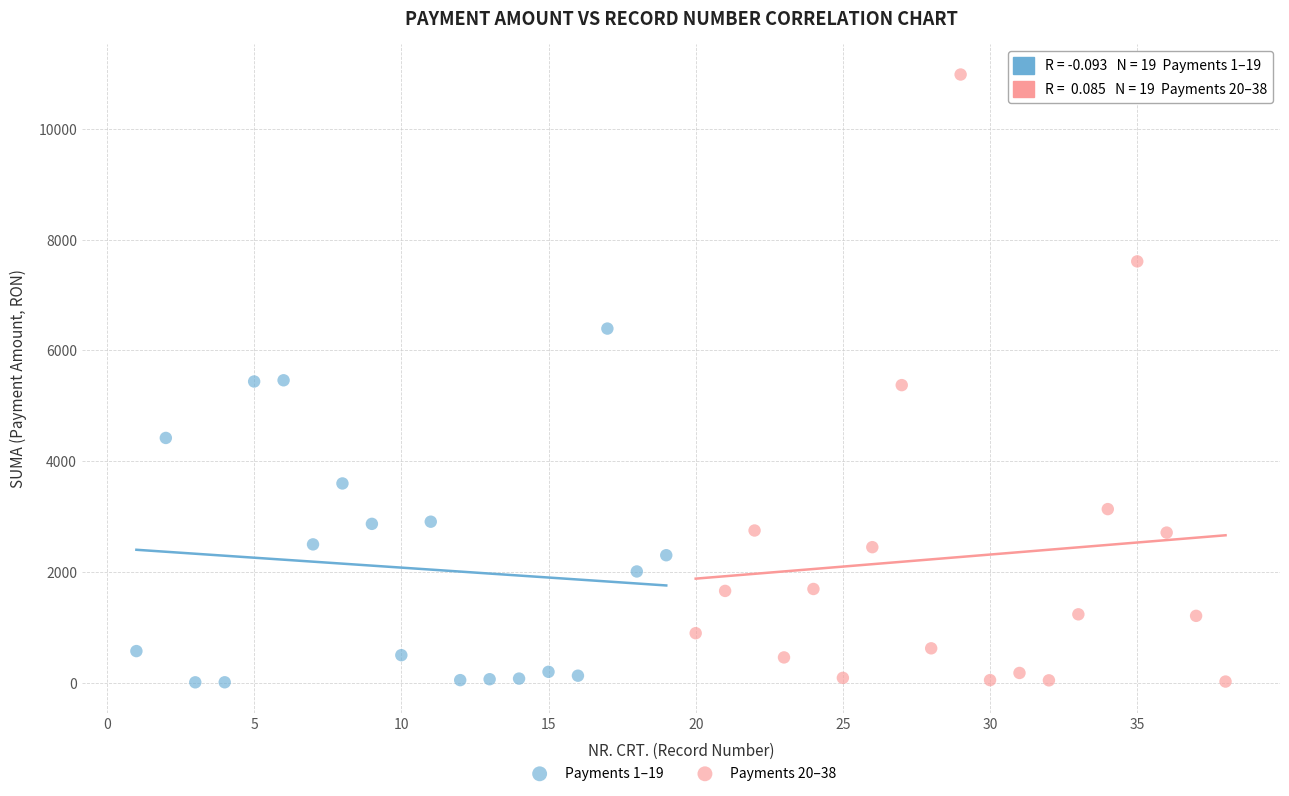

Which series has the largest Y range (max minus min)?

Payments 20–38